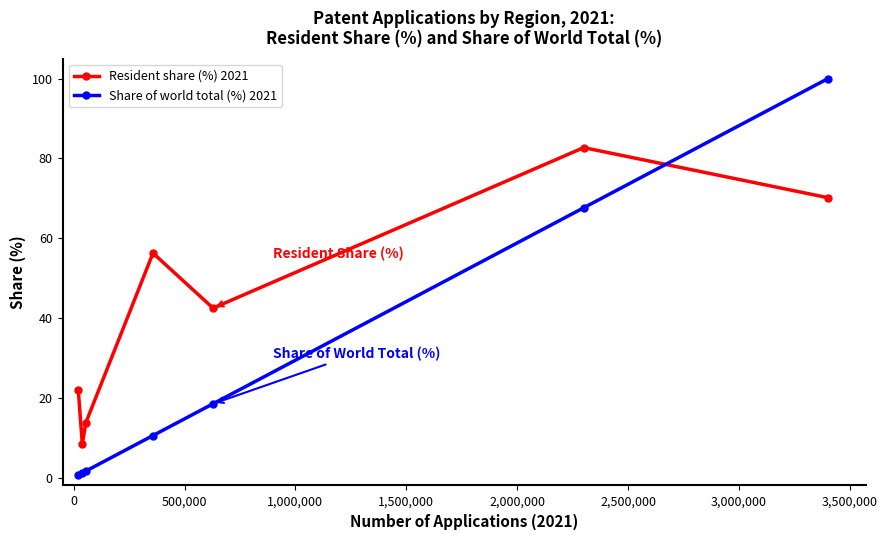

What is the value of the Resident share (%) 2021 point at the 4th from the left?

56.2